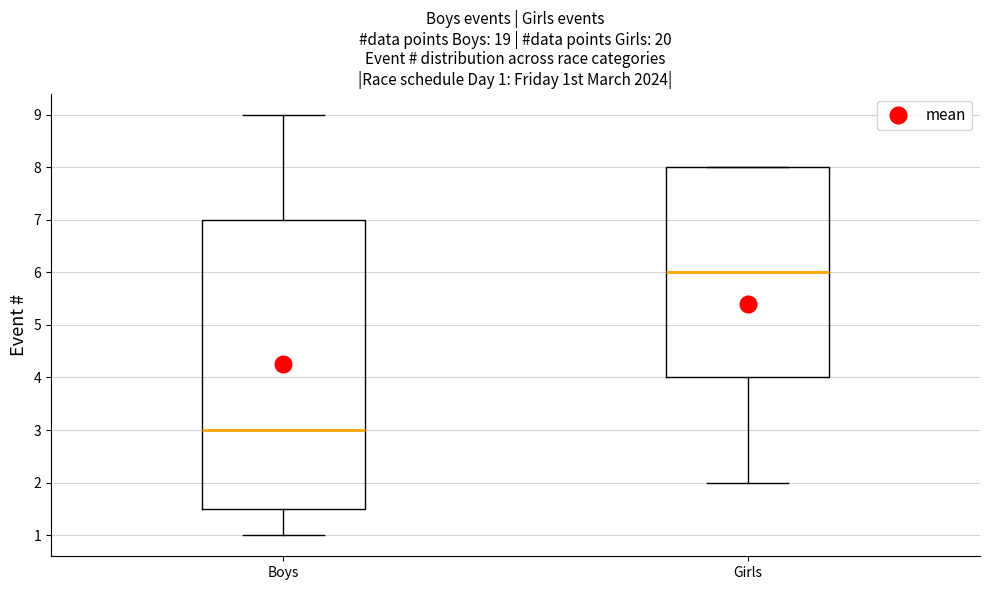

Comparing the boxes themselves (not the whiskers), which one is the tallest?

Boys